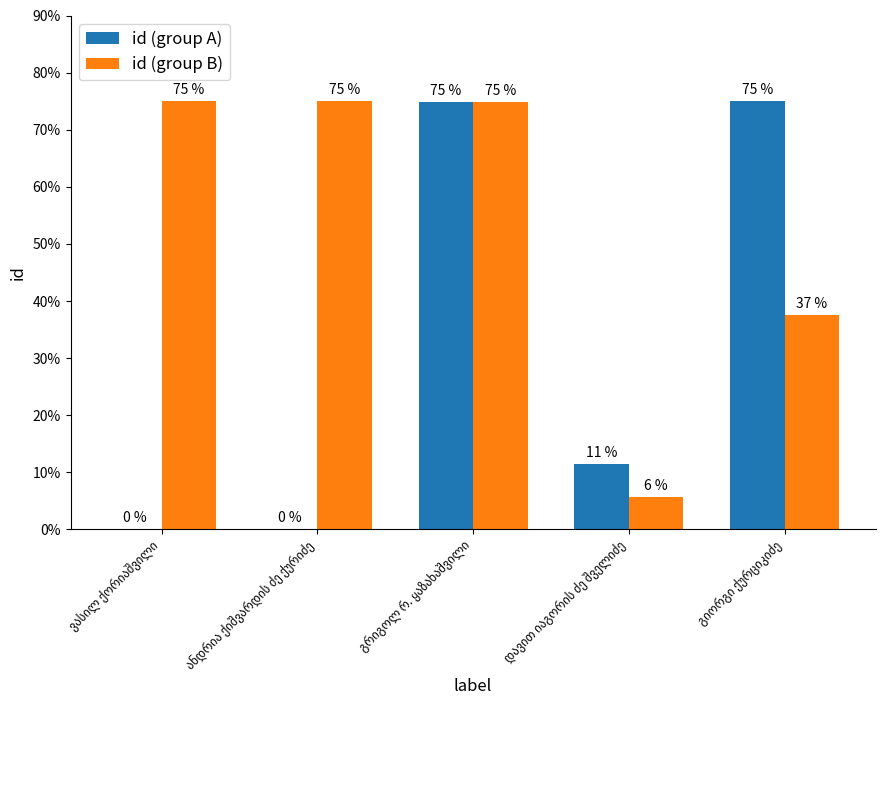

What is the highest value of the id (group A) series?

75.0